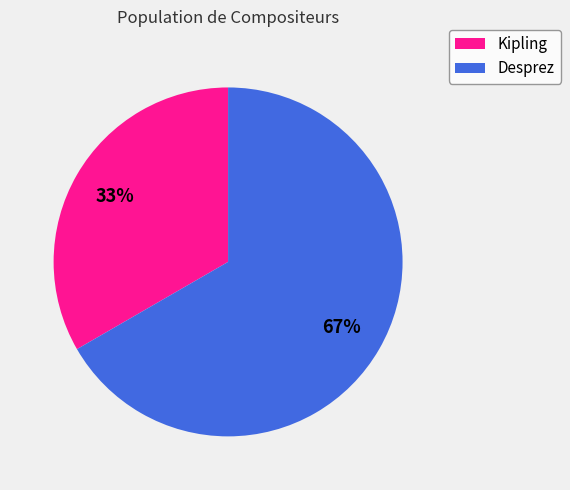

To the nearest percent, what is the combined percentage of Desprez and Kipling?

100%